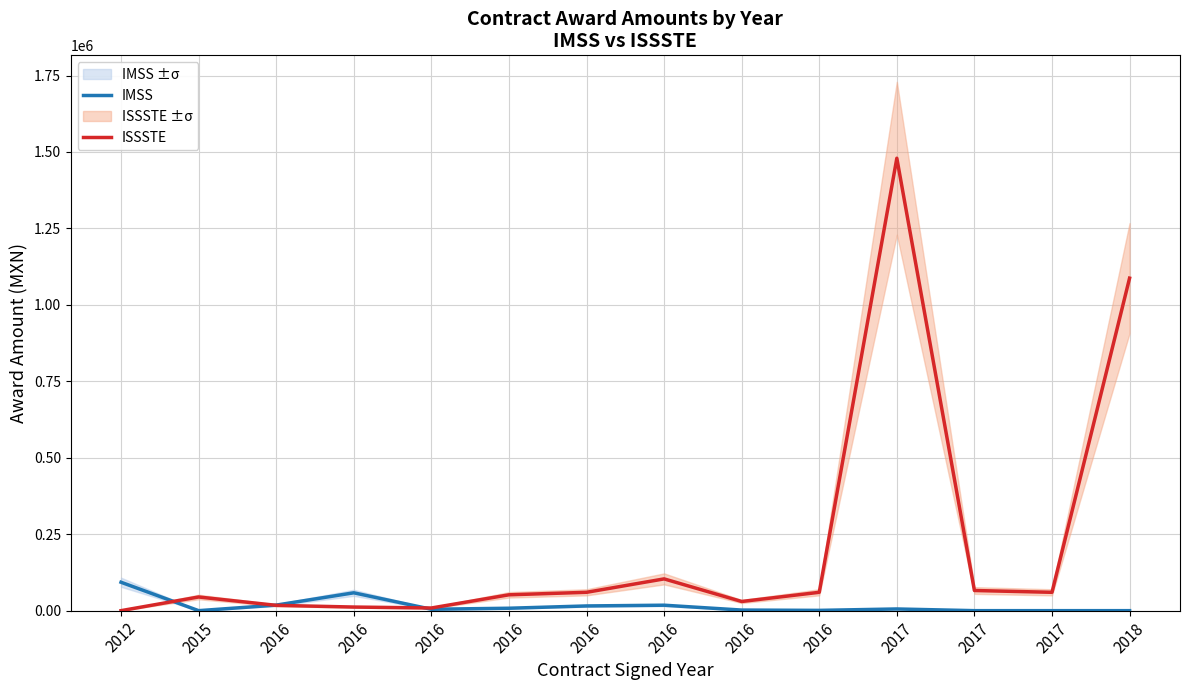

Is it true that ISSSTE equals 42543.2 at 2017?

False